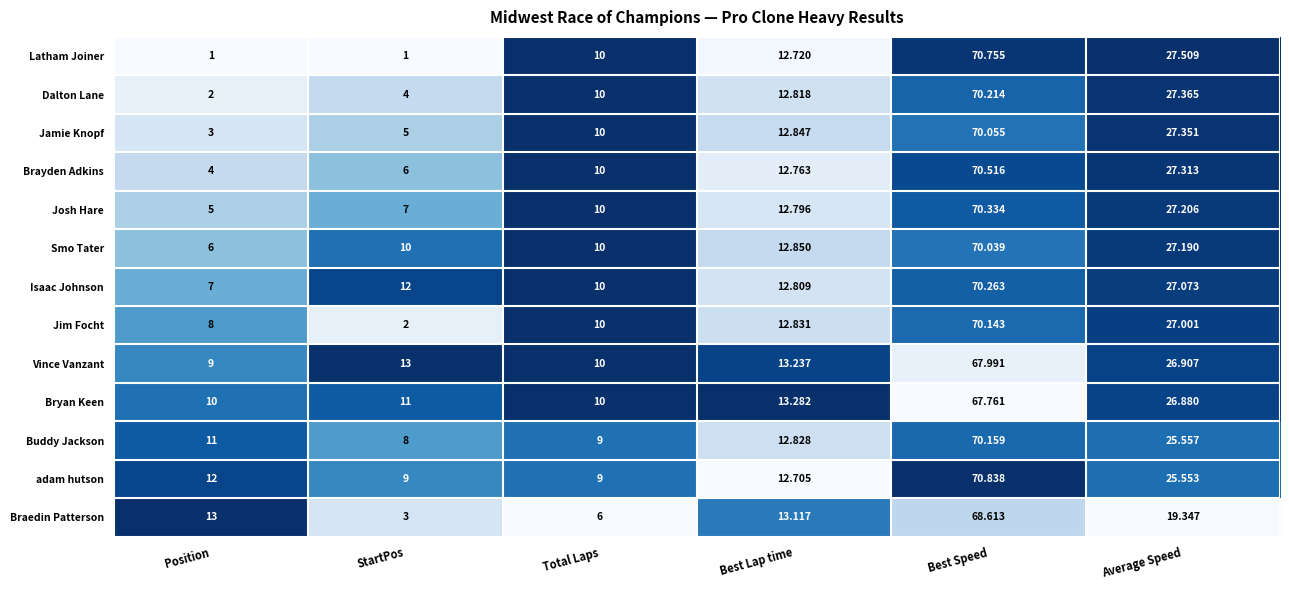

Which series has the widest spread of values?

Latham Joiner